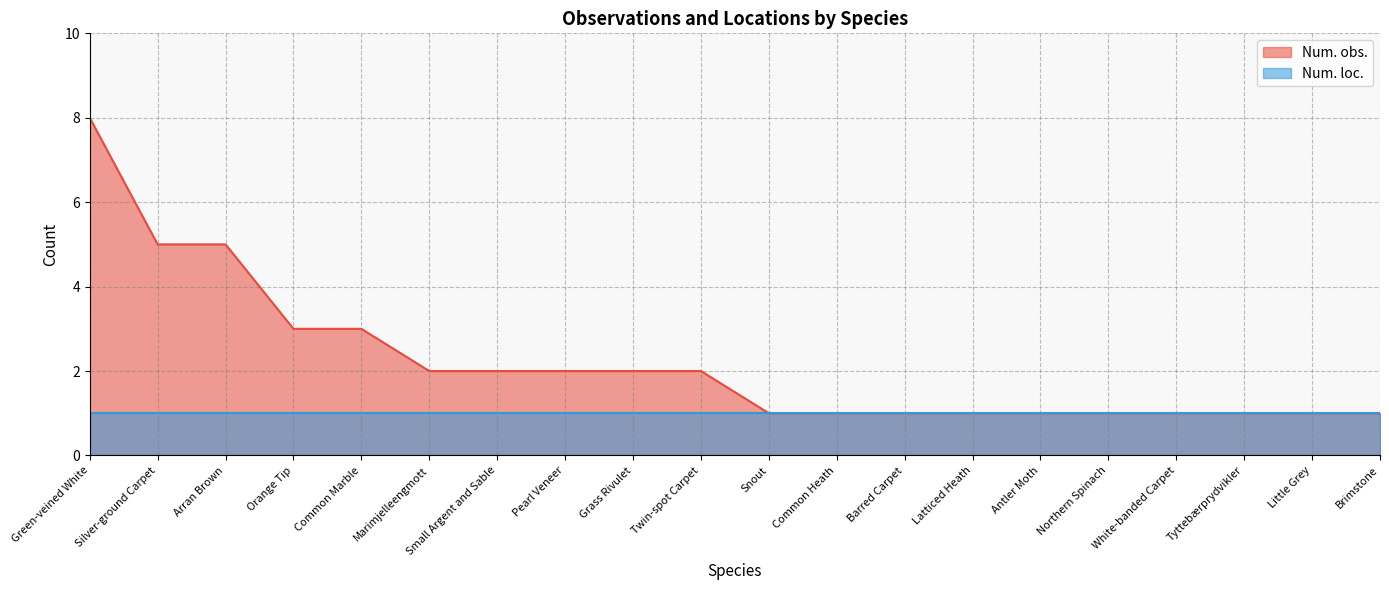

What is the ratio of the value at White-banded Carpet to the value at Tyttebærprydvikler?

1.0